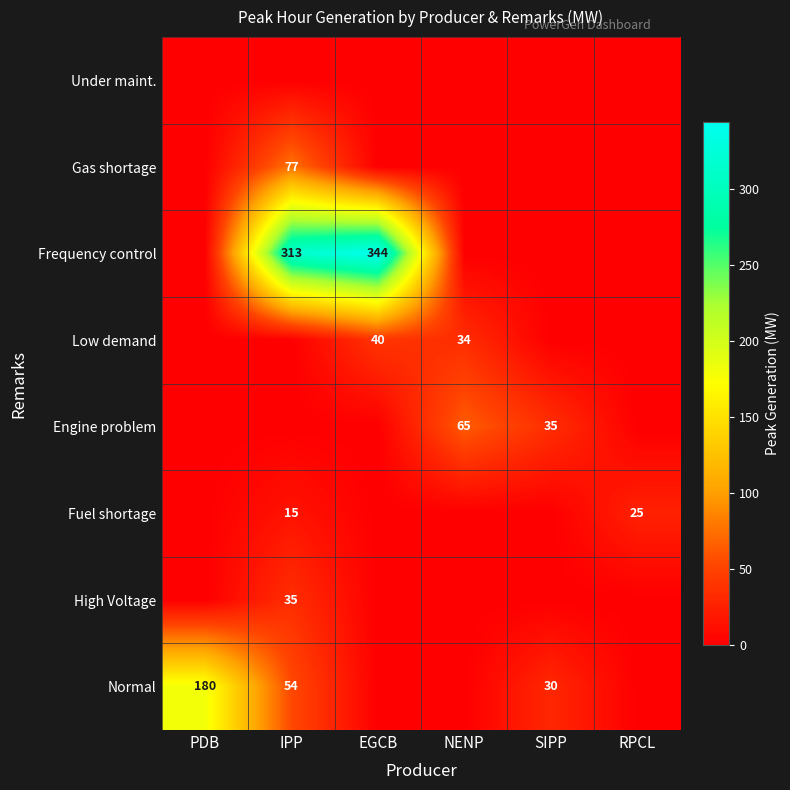

True or false: Low demand has a value of 12 at EGCB.

False